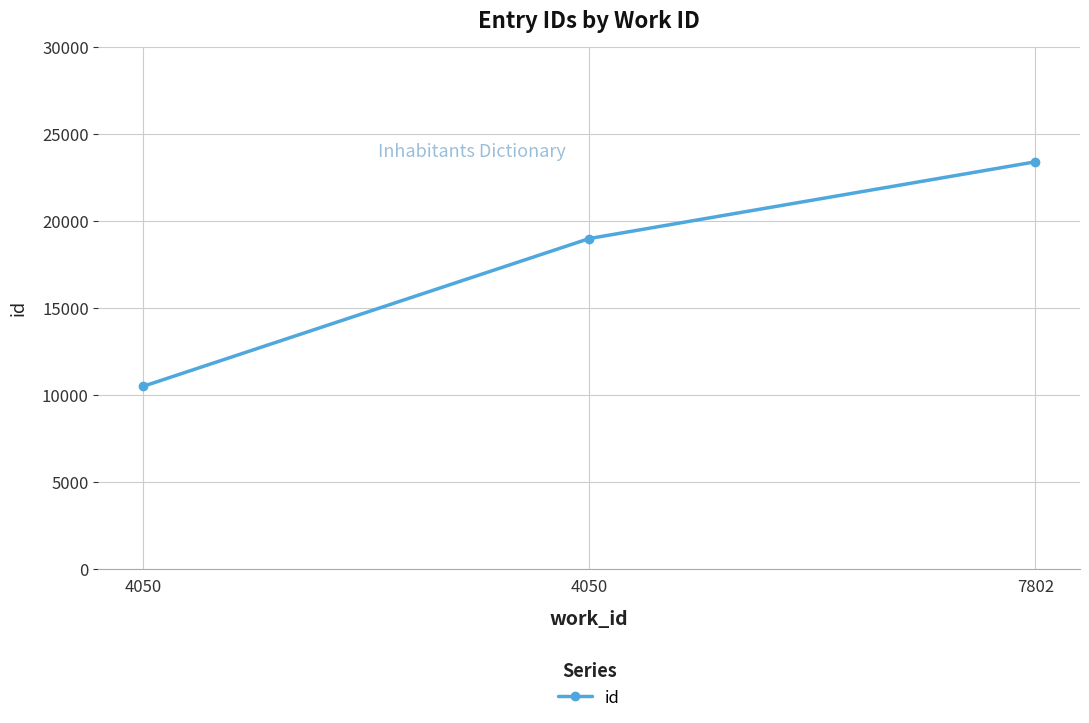

What is the minimum value shown in the chart?

10493